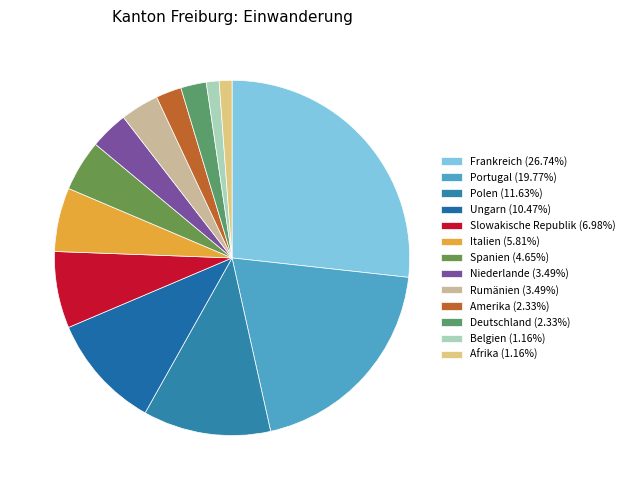

Which has a higher value, Spanien or Slowakische Republik?

Slowakische Republik